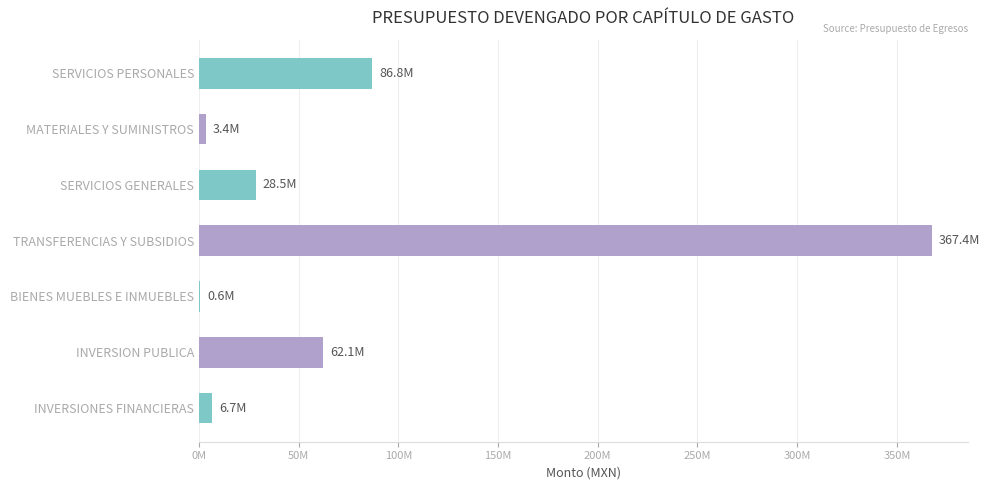

Are the bars horizontal?

Yes